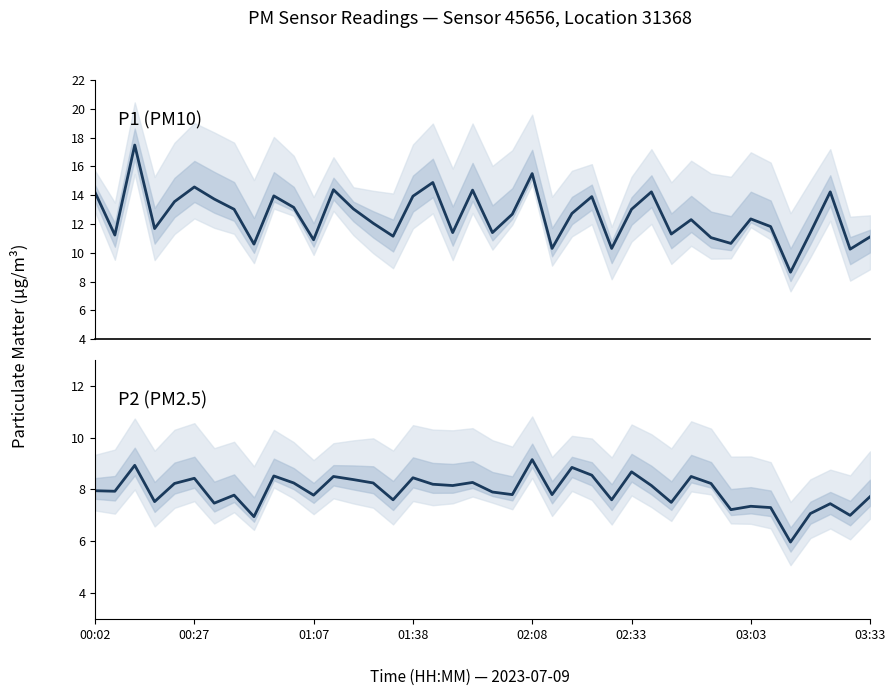

What value does the P2 (PM2.5) series have at 03:03?

7.5